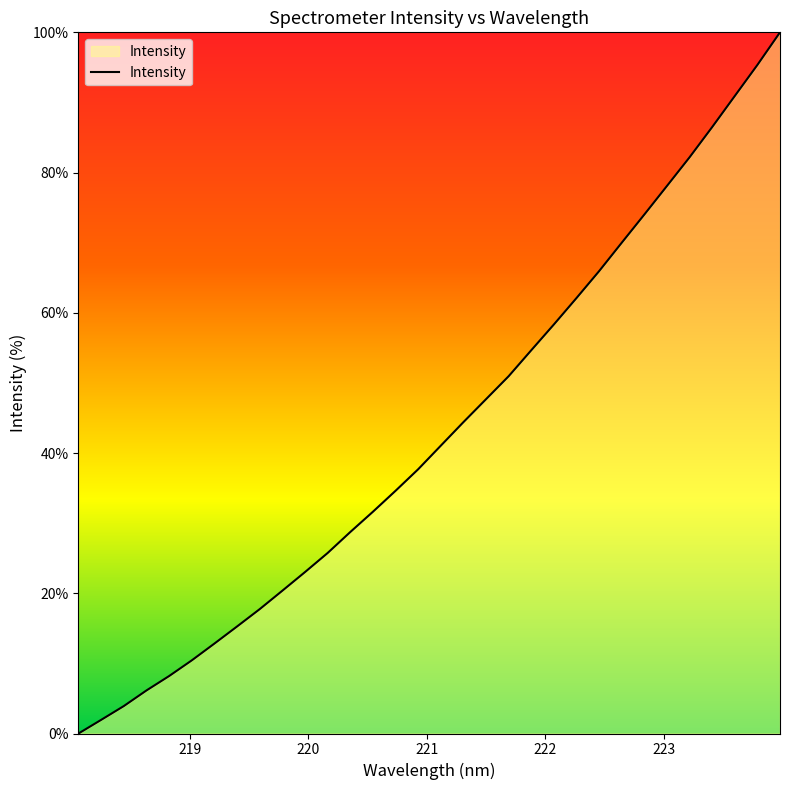

What is the maximum value shown in the chart?

100.0